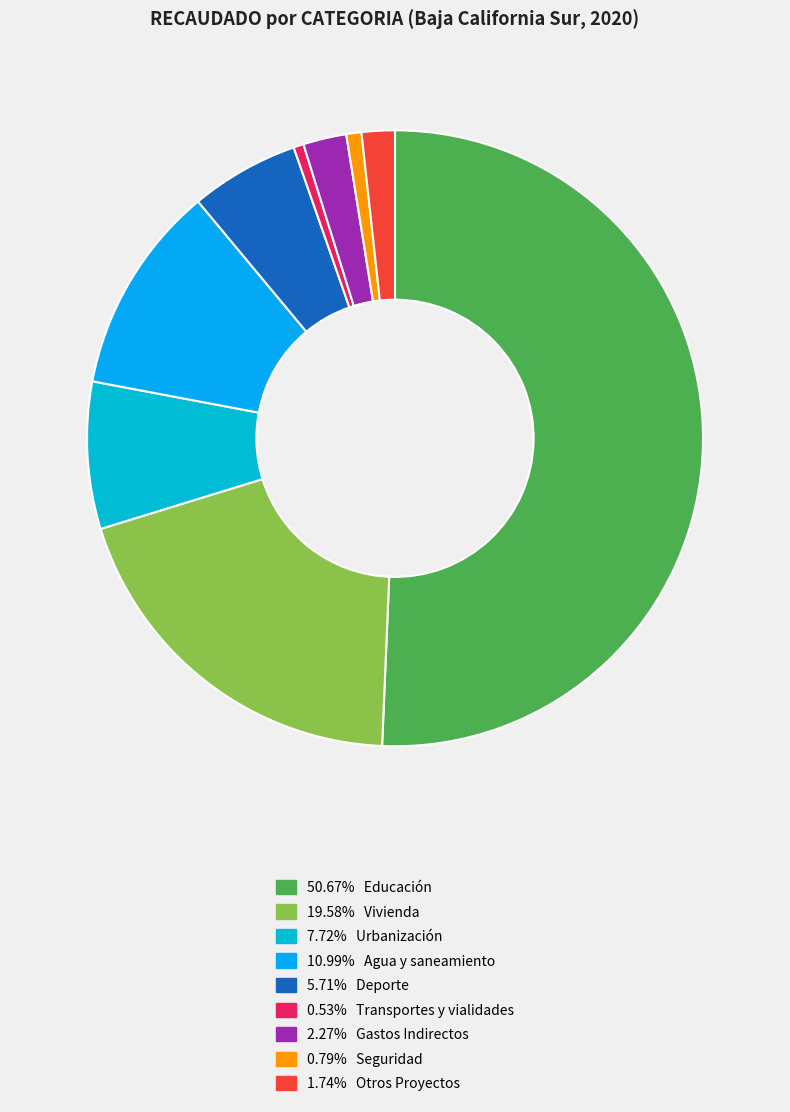

How many segments does this pie chart have?

9